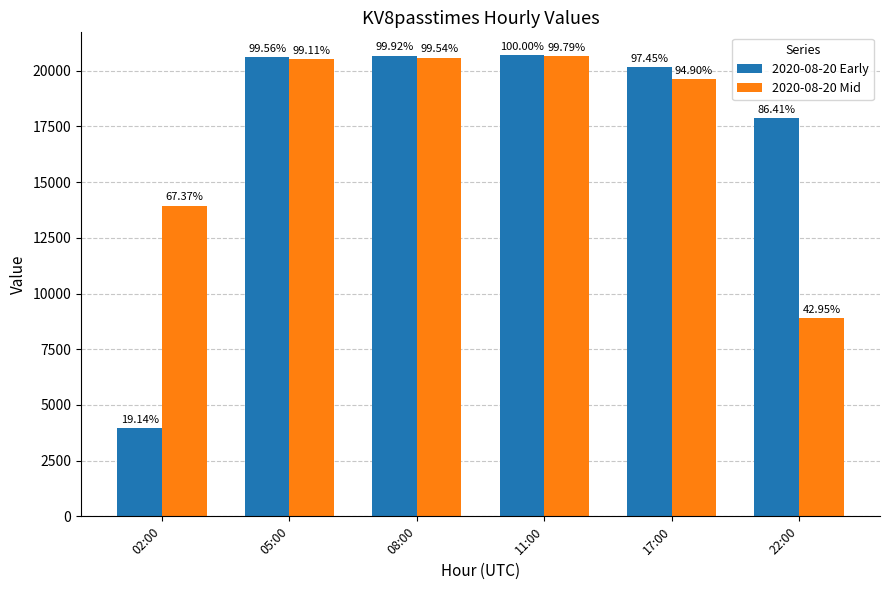

At which category does the chart reach its peak across all series?

11:00